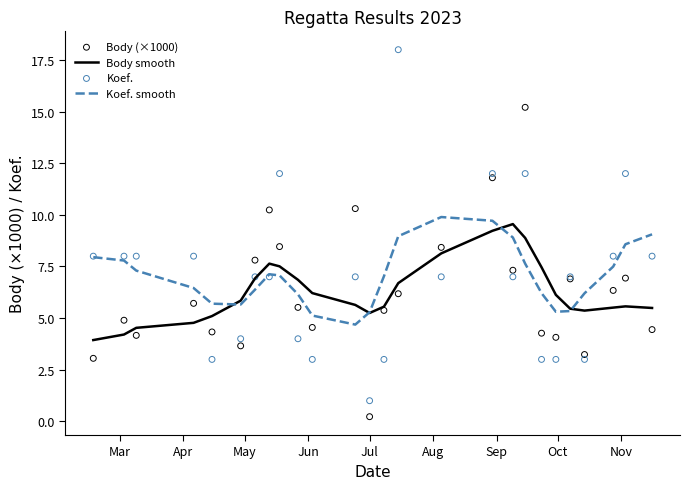

Which series contains the lowest Y value?

Body (×1000)